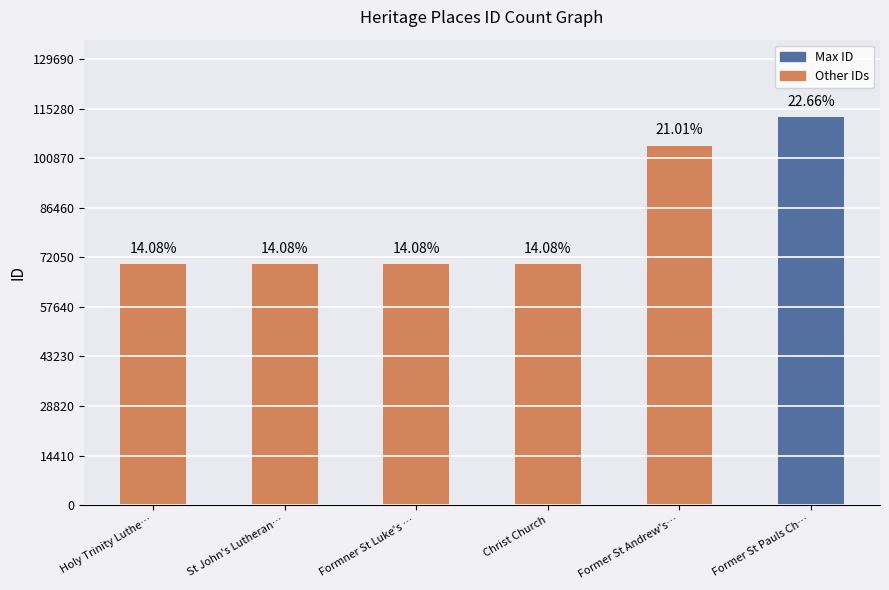

How many bars are there in total?

6